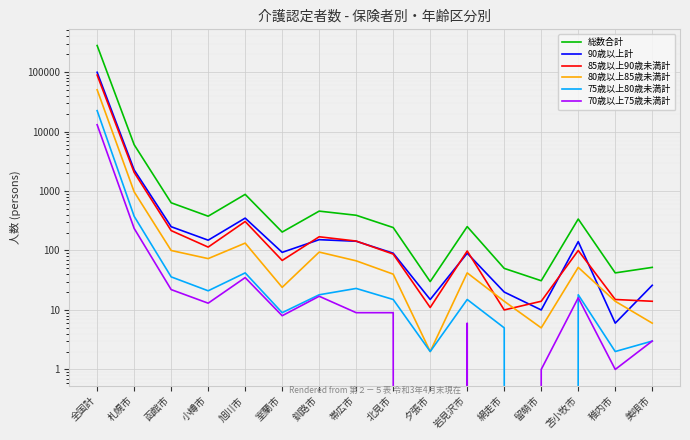

How many data points does each series have?

16